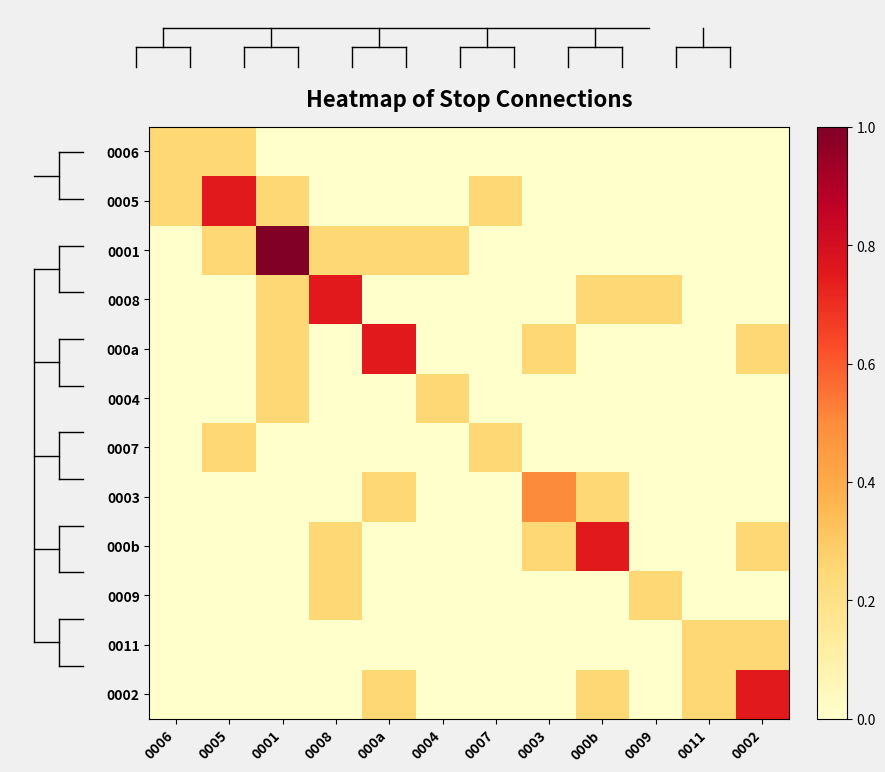

Reading left to right, transcribe all the data shown in this chart.

0006: 0006=0.2	0005=0.2	0001=0.0	0008=0.0	000a=0.0	0004=0.0	0007=0.0	0003=0.0	000b=0.0	0009=0.0	0011=0.0	0002=0.0
0005: 0006=0.2	0005=0.8	0001=0.2	0008=0.0	000a=0.0	0004=0.0	0007=0.2	0003=0.0	000b=0.0	0009=0.0	0011=0.0	0002=0.0
0001: 0006=0.0	0005=0.2	0001=1.0	0008=0.2	000a=0.2	0004=0.2	0007=0.0	0003=0.0	000b=0.0	0009=0.0	0011=0.0	0002=0.0
0008: 0006=0.0	0005=0.0	0001=0.2	0008=0.8	000a=0.0	0004=0.0	0007=0.0	0003=0.0	000b=0.2	0009=0.2	0011=0.0	0002=0.0
000a: 0006=0.0	0005=0.0	0001=0.2	0008=0.0	000a=0.8	0004=0.0	0007=0.0	0003=0.2	000b=0.0	0009=0.0	0011=0.0	0002=0.2
0004: 0006=0.0	0005=0.0	0001=0.2	0008=0.0	000a=0.0	0004=0.2	0007=0.0	0003=0.0	000b=0.0	0009=0.0	0011=0.0	0002=0.0
0007: 0006=0.0	0005=0.2	0001=0.0	0008=0.0	000a=0.0	0004=0.0	0007=0.2	0003=0.0	000b=0.0	0009=0.0	0011=0.0	0002=0.0
0003: 0006=0.0	0005=0.0	0001=0.0	0008=0.0	000a=0.2	0004=0.0	0007=0.0	0003=0.5	000b=0.2	0009=0.0	0011=0.0	0002=0.0
000b: 0006=0.0	0005=0.0	0001=0.0	0008=0.2	000a=0.0	0004=0.0	0007=0.0	0003=0.2	000b=0.8	0009=0.0	0011=0.0	0002=0.2
0009: 0006=0.0	0005=0.0	0001=0.0	0008=0.2	000a=0.0	0004=0.0	0007=0.0	0003=0.0	000b=0.0	0009=0.2	0011=0.0	0002=0.0
0011: 0006=0.0	0005=0.0	0001=0.0	0008=0.0	000a=0.0	0004=0.0	0007=0.0	0003=0.0	000b=0.0	0009=0.0	0011=0.2	0002=0.2
0002: 0006=0.0	0005=0.0	0001=0.0	0008=0.0	000a=0.2	0004=0.0	0007=0.0	0003=0.0	000b=0.2	0009=0.0	0011=0.2	0002=0.8